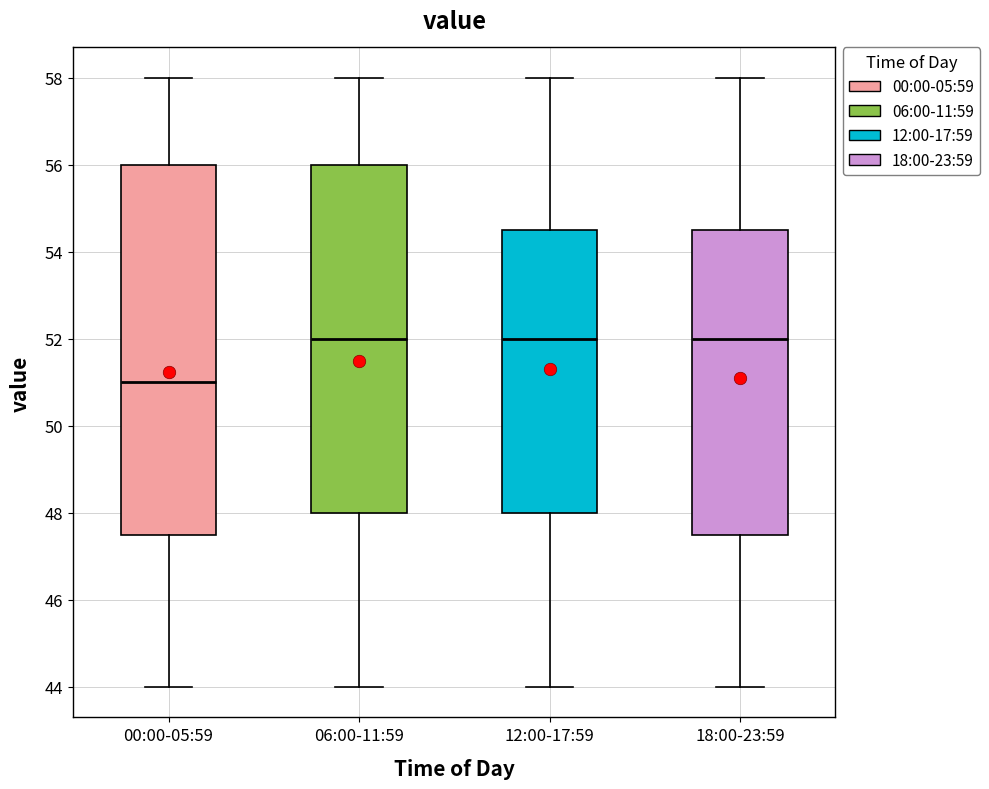

Reading left to right, transcribe this box plot: for each box, give where its median line is, the range the box spans, and where its two whiskers end, as read against the y-axis. The values are not printed on the chart, so give them approximately, as read against the axis.

00:00-05:59: median 51.0, box 47.6 to 56.0, whiskers 44.0 to 58.0
06:00-11:59: median 52.0, box 48.0 to 56.0, whiskers 44.0 to 58.0
12:00-17:59: median 52.0, box 48.0 to 54.6, whiskers 44.0 to 58.0
18:00-23:59: median 52.0, box 47.6 to 54.6, whiskers 44.0 to 58.0